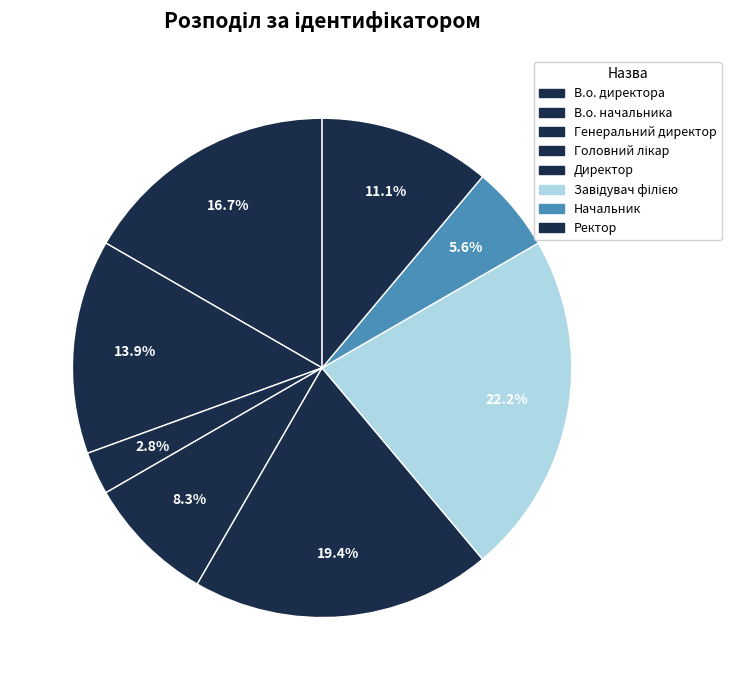

Is it true that Завідувач філією is 10% of the pie?

False